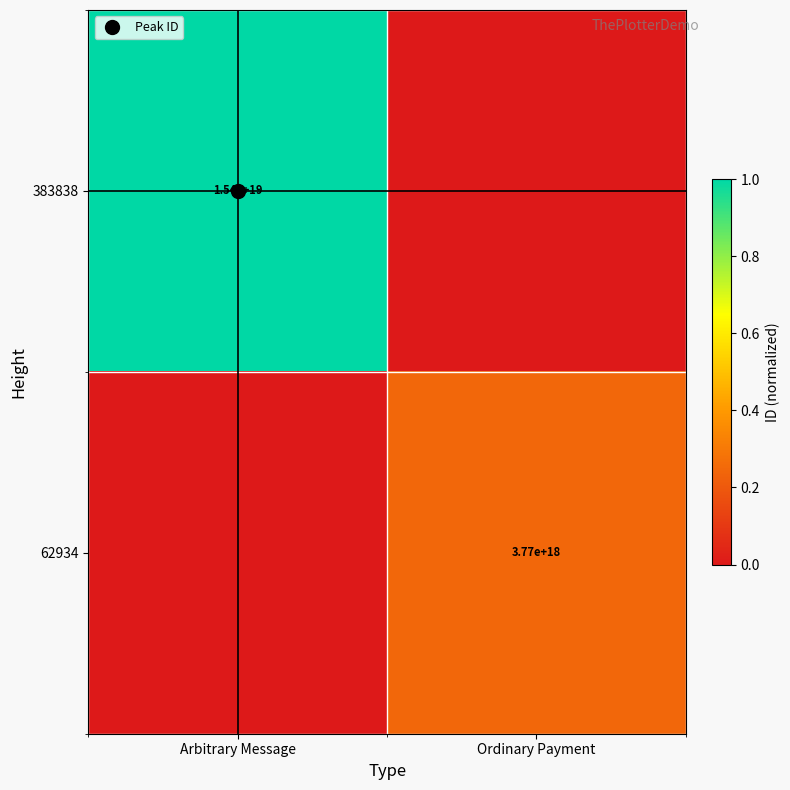

Read the 62934 value at Ordinary Payment.

0.2